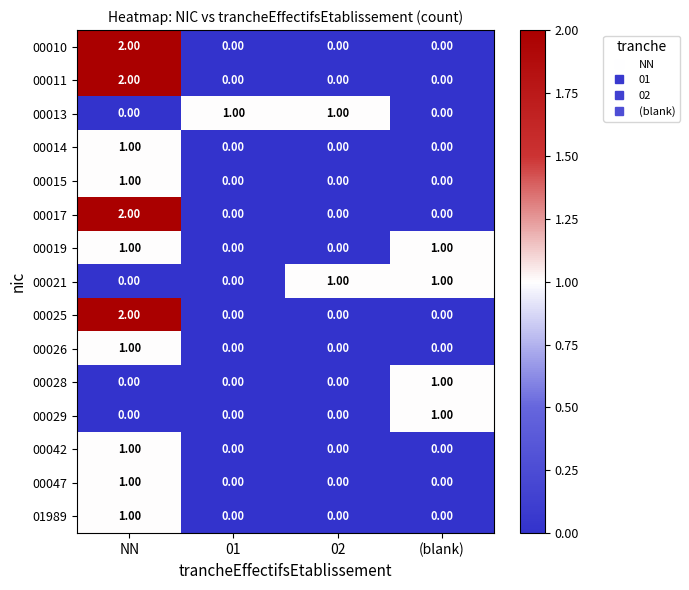

At which category is the sum across all series the highest?

NN